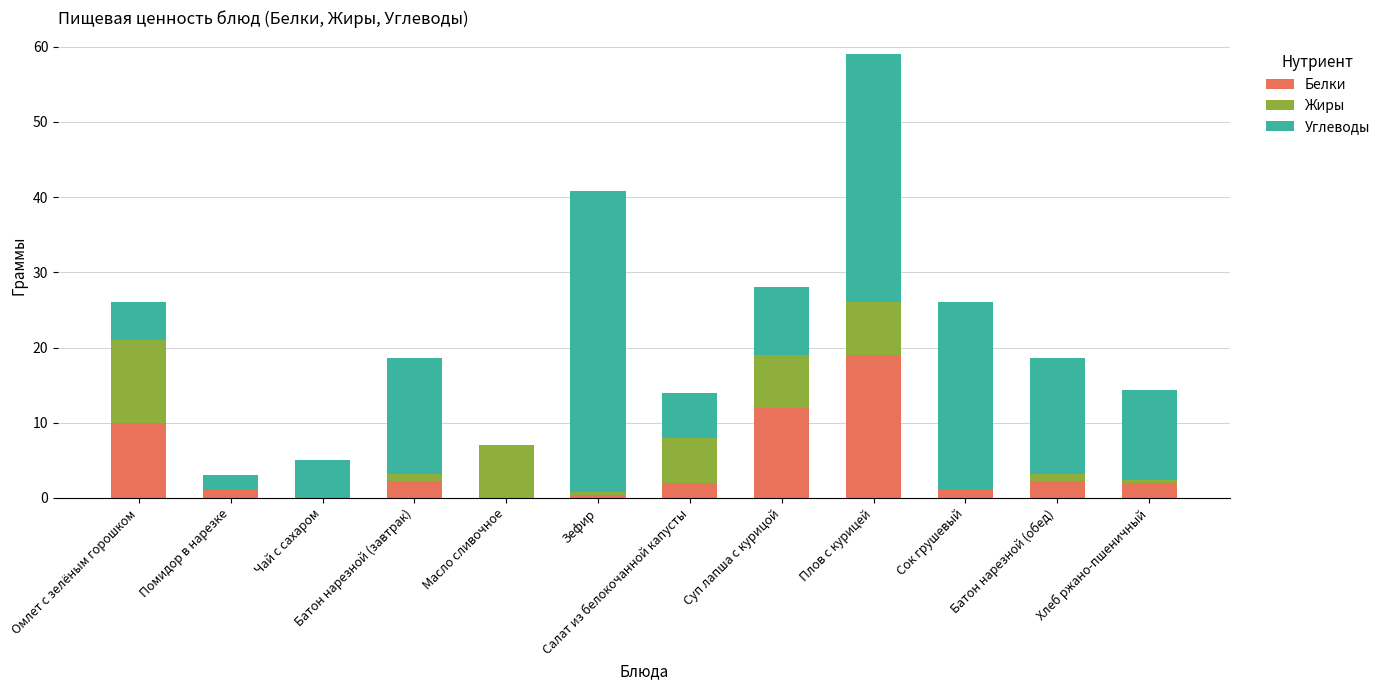

Count the number of categories in the chart.

12